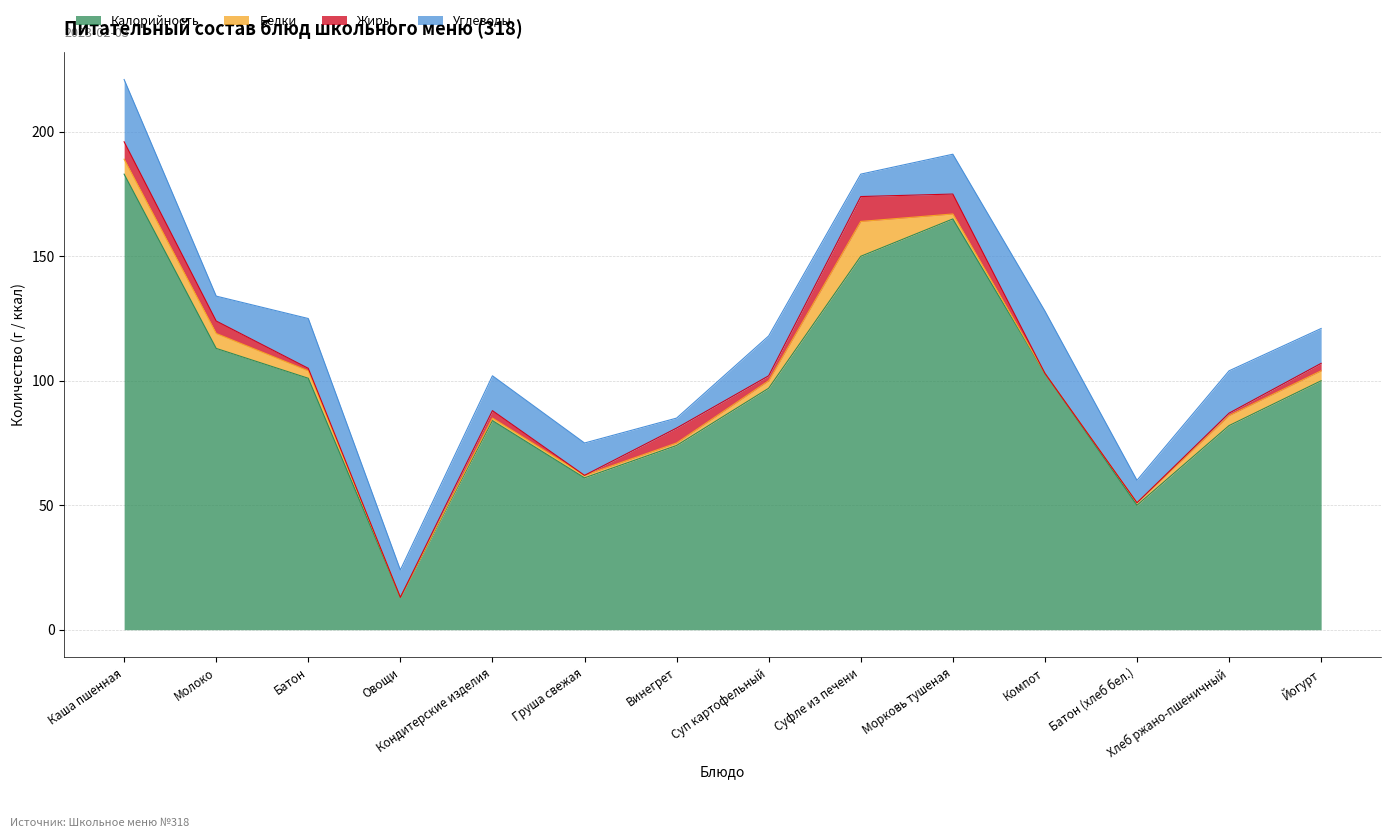

At which label is Жиры closest to 5?

Молоко